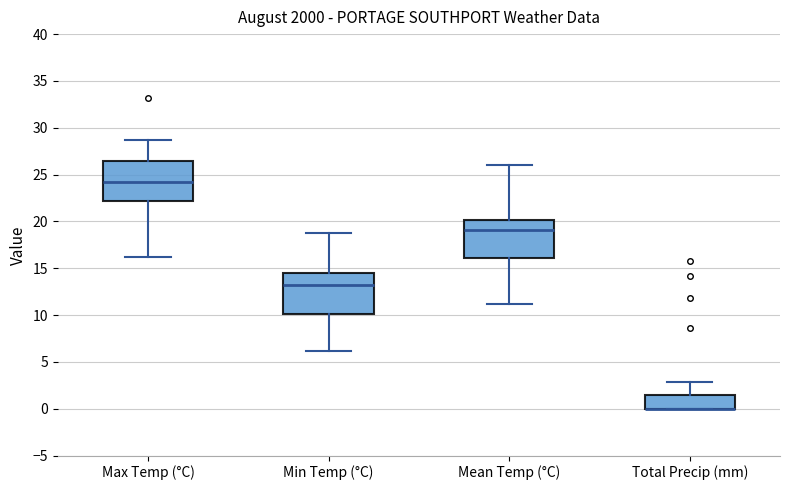

Reading left to right, read every box against the y-axis: the position of its median line, the range the box covers, and the ends of its whiskers. The values are not printed on the chart, so give them approximately, as read against the axis.

Max Temp (°C): median 24.0, box 22.0 to 26.5, whiskers 16.0 to 28.5
Min Temp (°C): median 13.0, box 10.0 to 14.5, whiskers 6.0 to 19.0
Mean Temp (°C): median 19.0, box 16.0 to 20.0, whiskers 11.0 to 26.0
Total Precip (mm): median 0.0 (drawn on the box's lower edge), box 0.0 to 1.5, whiskers 0.0 to 3.0